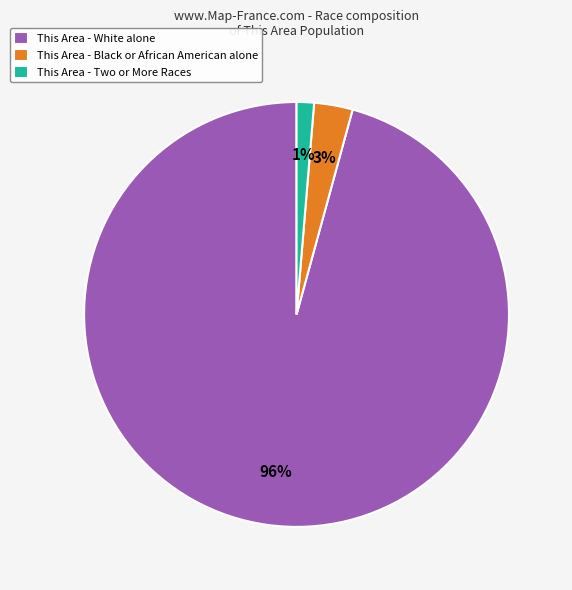

Rank the categories by value from highest to lowest.

This Area - White alone, This Area - Black or African American alone, This Area - Two or More Races